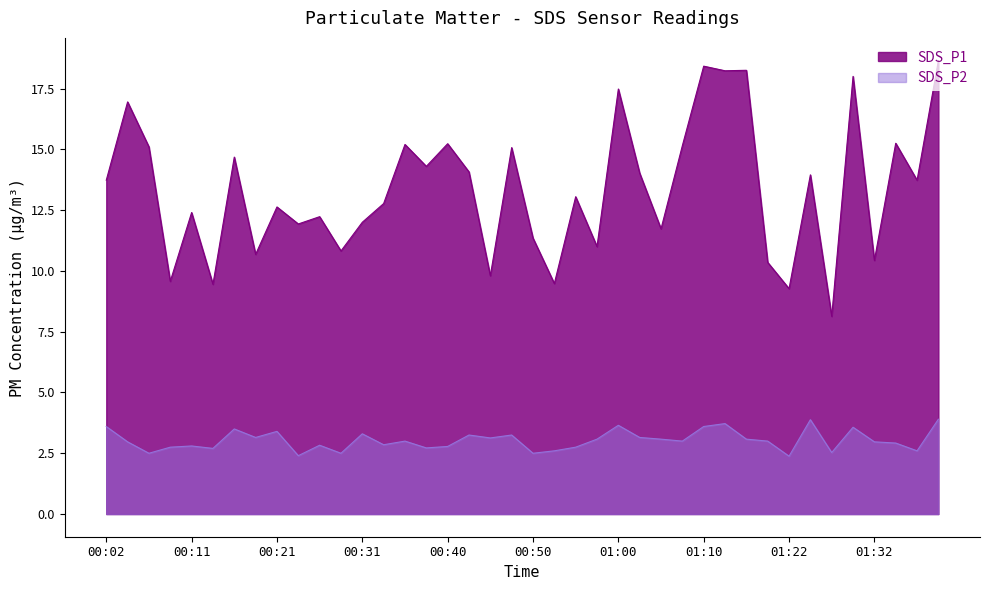

Rank the series by their average value, from highest to lowest.

SDS_P1, SDS_P2